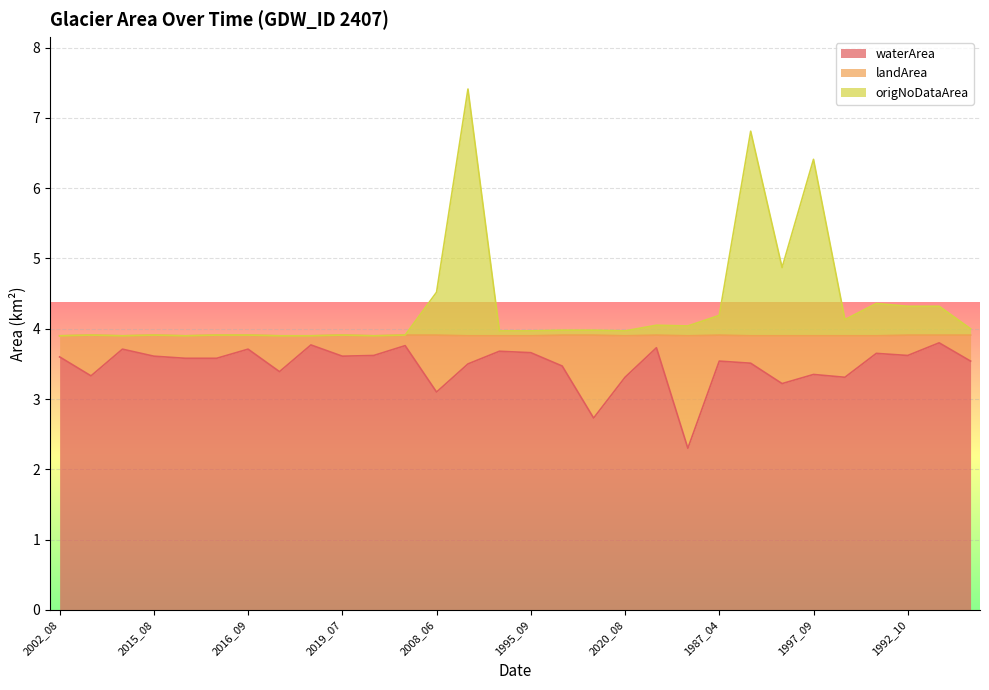

What is the maximum value shown in the chart?

7.4